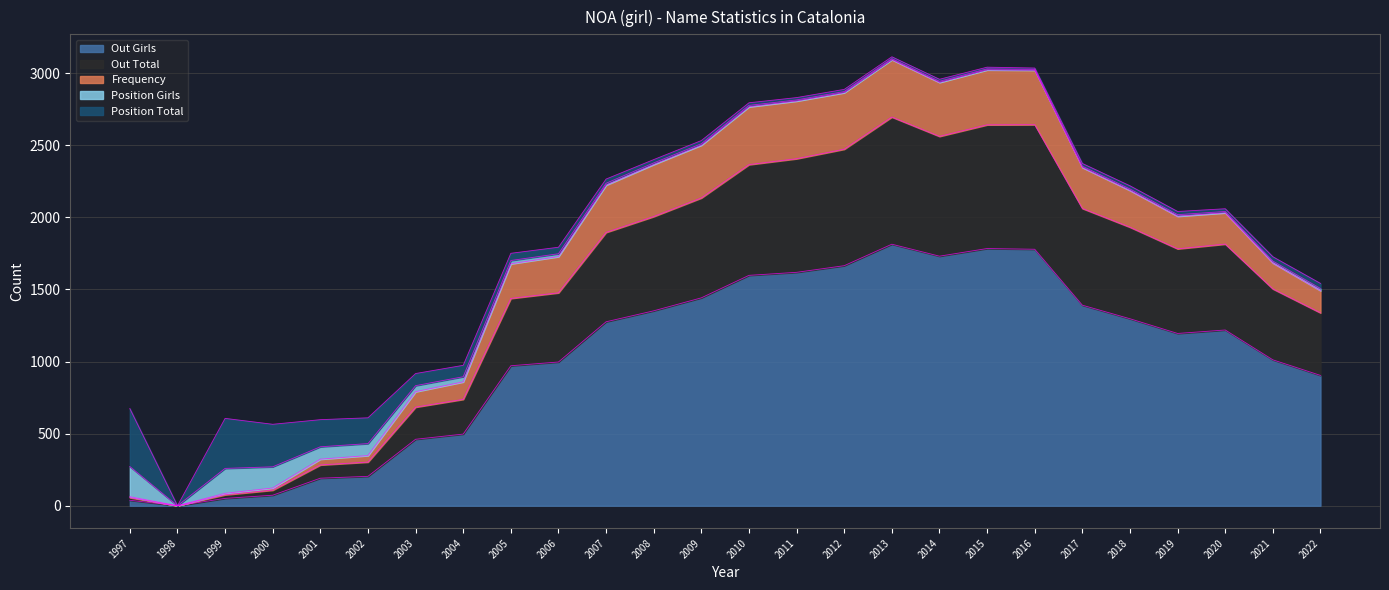

Rank the categories by Out Girls value from highest to lowest.

2013, 2015, 2016, 2014, 2012, 2011, 2010, 2009, 2017, 2008, 2018, 2007, 2020, 2019, 2021, 2006, 2005, 2022, 2004, 2003, 2002, 2001, 2000, 1999, 1997, 1998